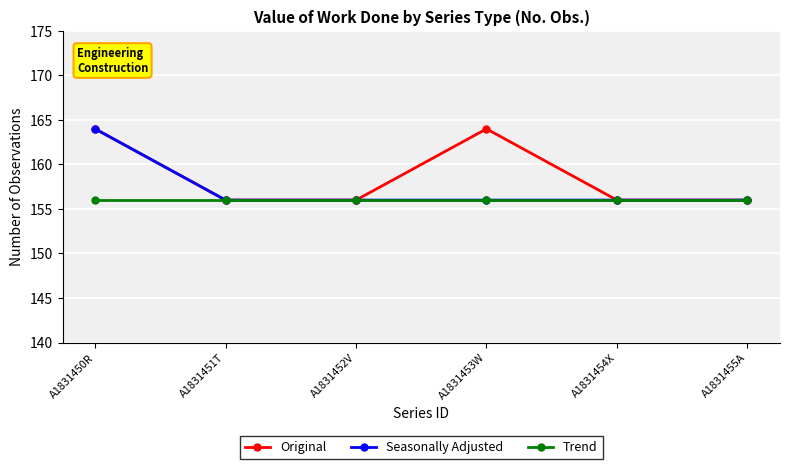

At which category is the sum across all series the highest?

A1831450R